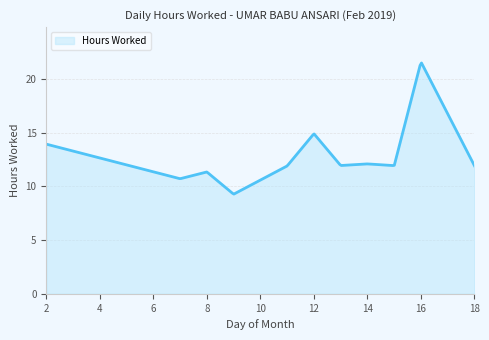

What is the difference between the maximum and minimum values?

12.2